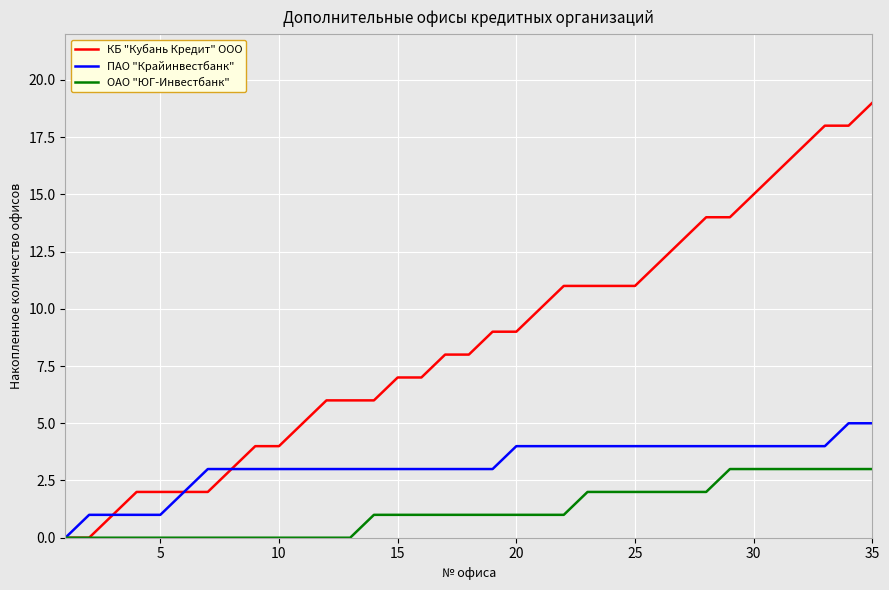

List the series in order of their peak value, highest first.

КБ "Кубань Кредит" ООО, ПАО "Крайинвестбанк", ОАО "ЮГ-Инвестбанк"